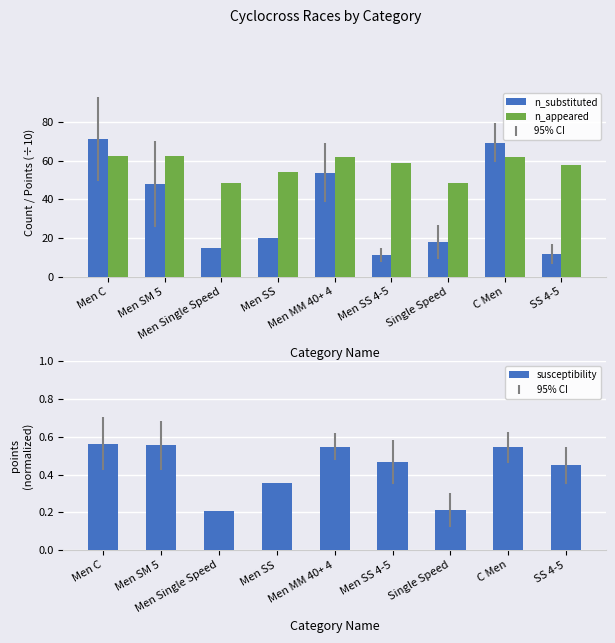

Reading right to left, extract all data points from this chart.

n_substituted: 11.8	69.3	17.7	11.0	53.7	20.0	15.0	47.8	71.2
n_appeared: 58.0	61.8	48.5	58.7	61.9	54.2	48.3	62.2	62.6
susceptibility: 0.4	0.5	0.2	0.5	0.5	0.4	0.2	0.6	0.6